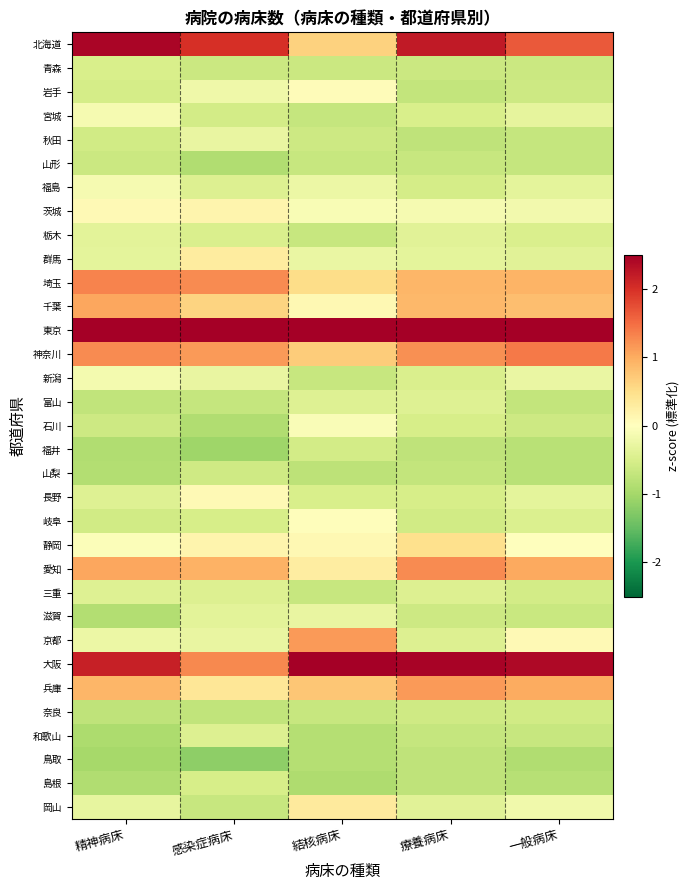

At which category is the sum across all series the highest?

療養病床